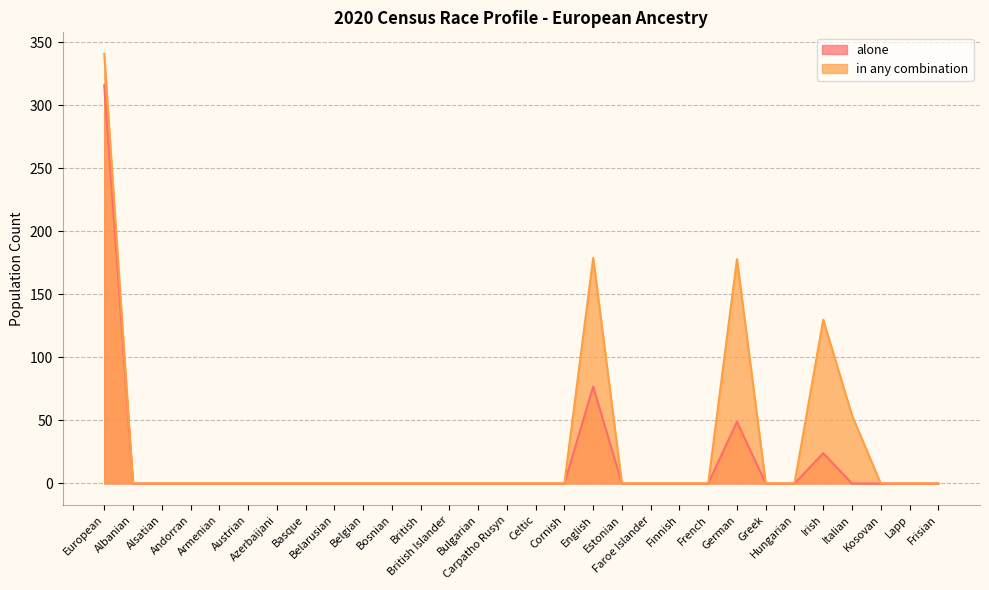

The alone series shows 122 at English. True or false?

False